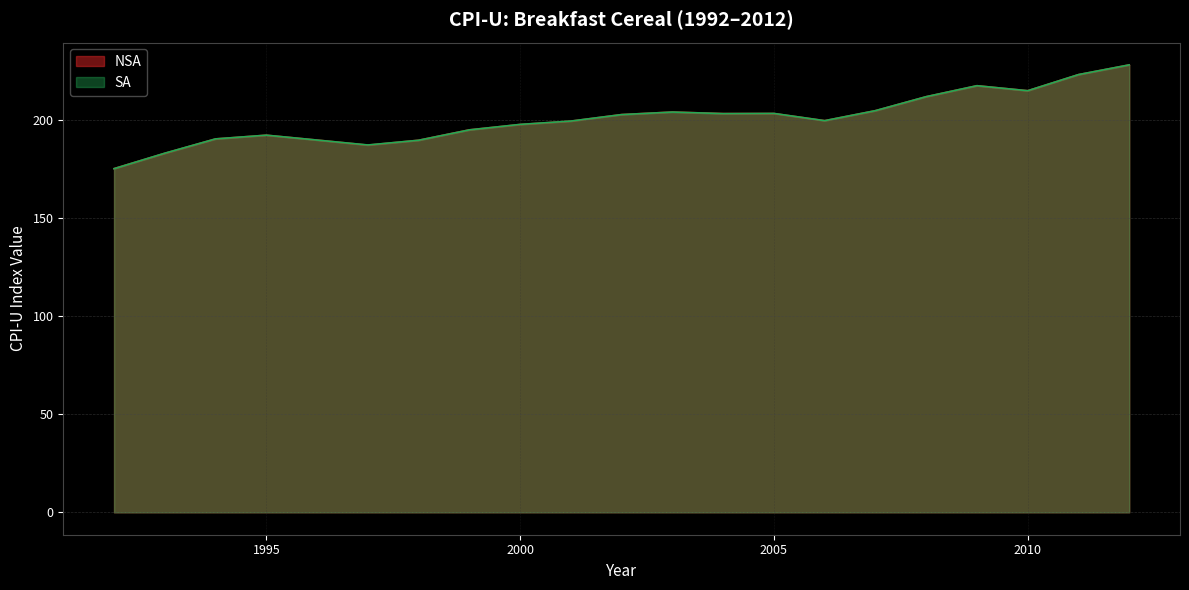

How many values in the NSA series exceed 199?

12